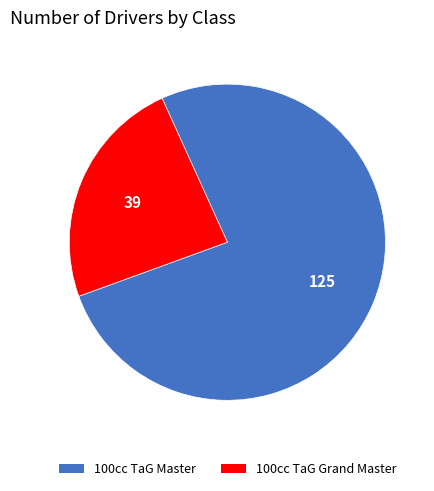

The 100cc TaG Master slice represents 82% of the pie. True or false?

False